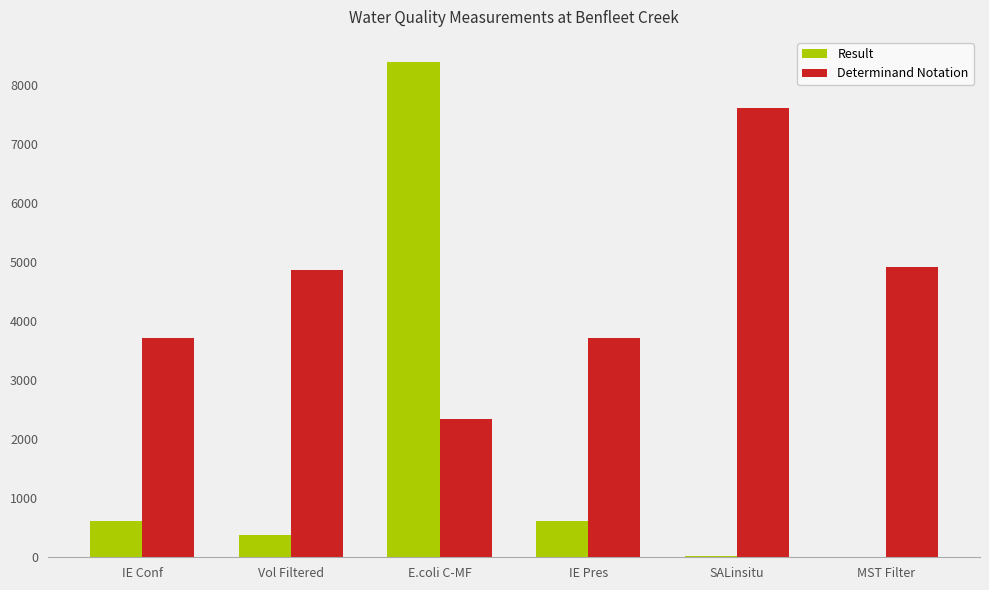

What is the maximum value for Result?

8400.0